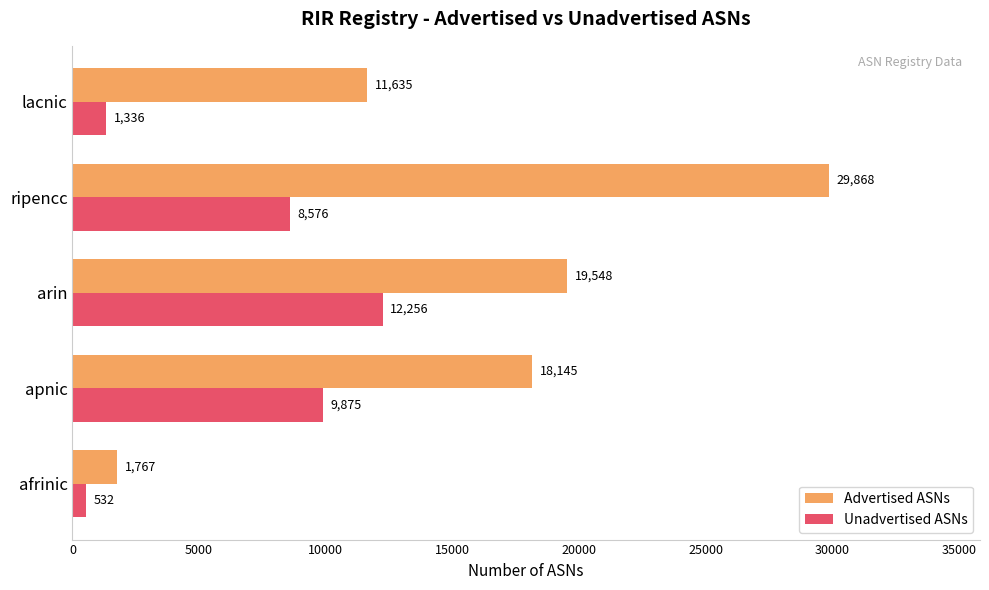

At which label is Advertised ASNs closest to 15817?

apnic